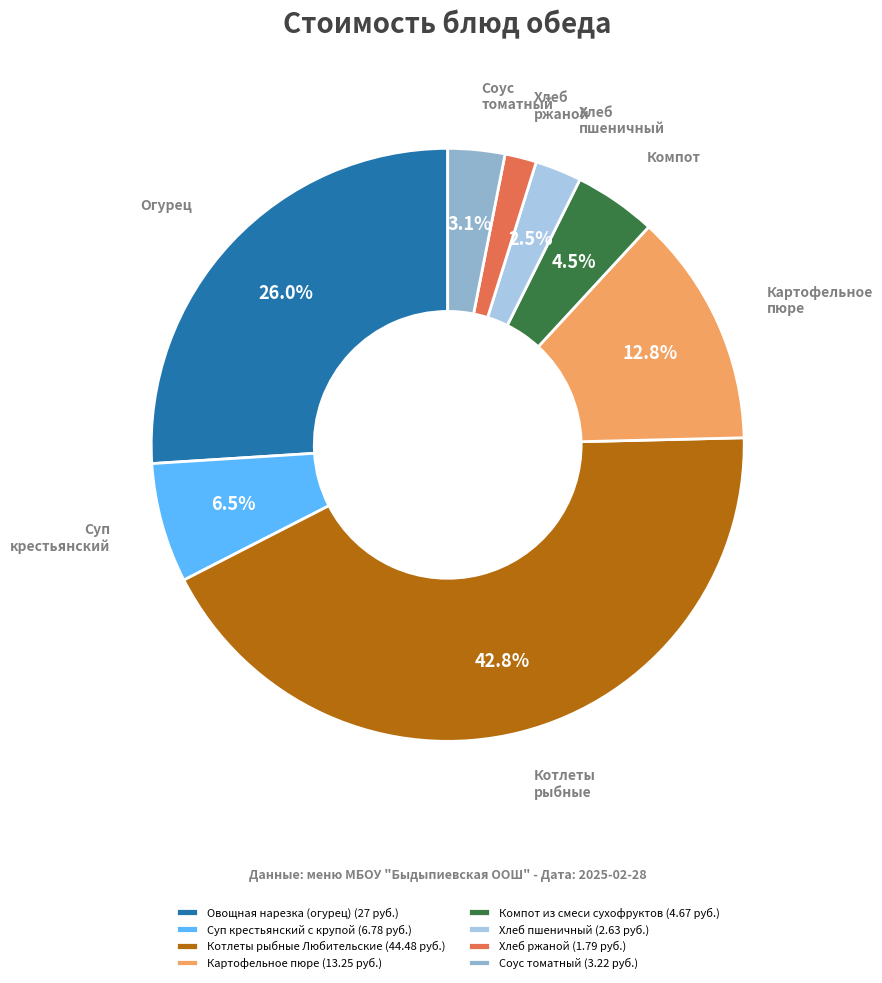

How many slices are in this pie chart?

8